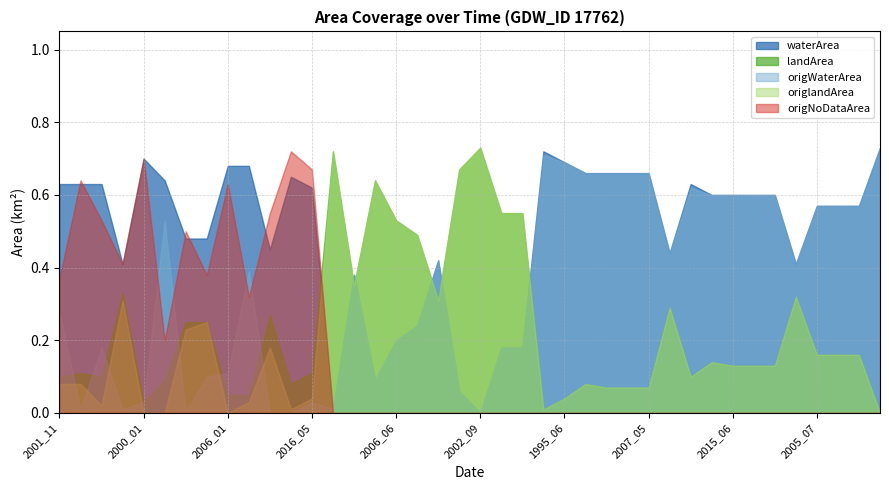

Between 2001_11 and 2010_08, which is larger?

2001_11